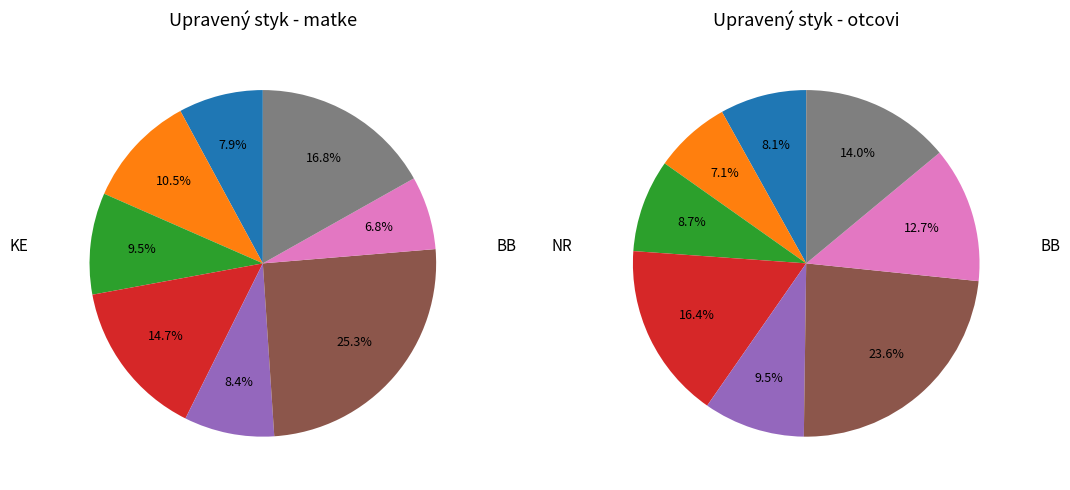

Combined, do KE and NR account for over 50%?

No